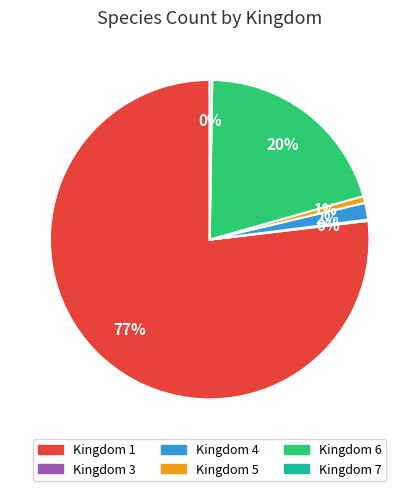

To the nearest percent, what is the average slice percentage?

17%